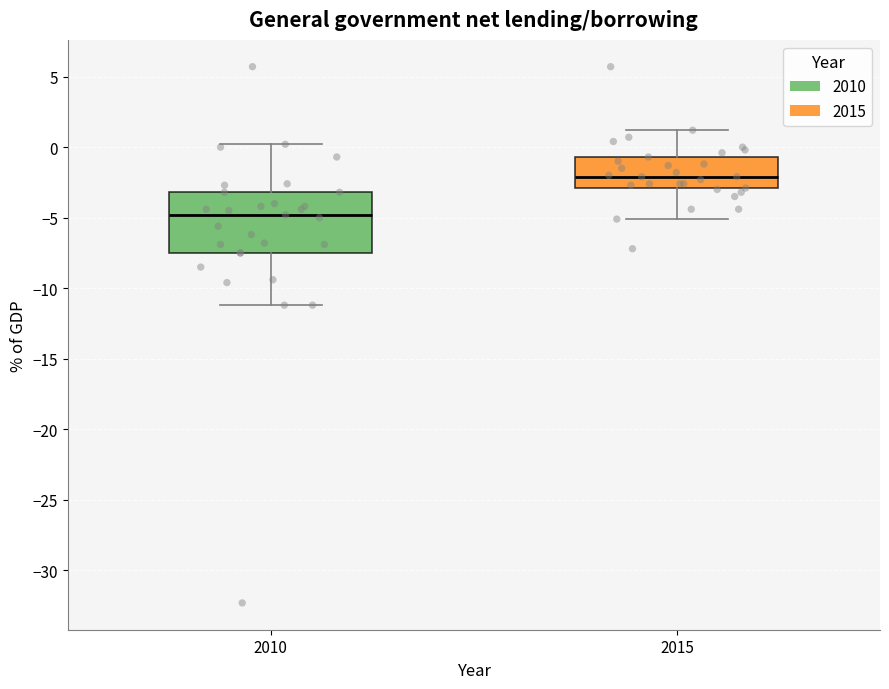

Reading left to right, read every box against the y-axis: the position of its median line, the range the box covers, and the ends of its whiskers. The values are not printed on the chart, so give them approximately, as read against the axis.

2010: median -5.0, box -7.5 to -3.0, whiskers -11.0 to 0.0
2015: median -2.0, box -3.0 to -0.5, whiskers -5.0 to 1.0